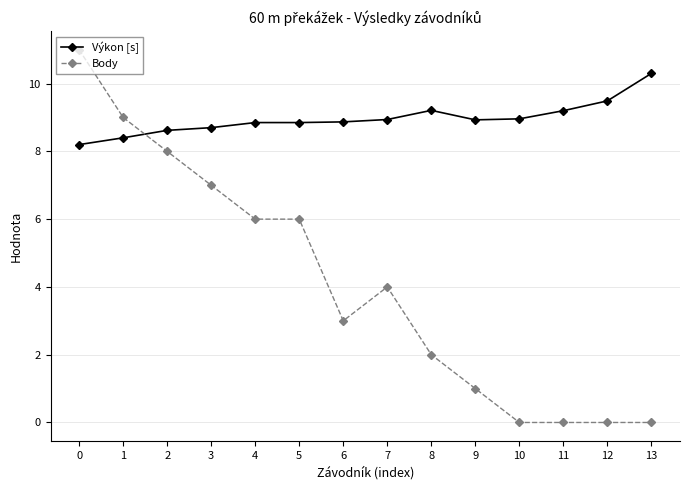

Which series has the largest total across all categories?

Výkon [s]